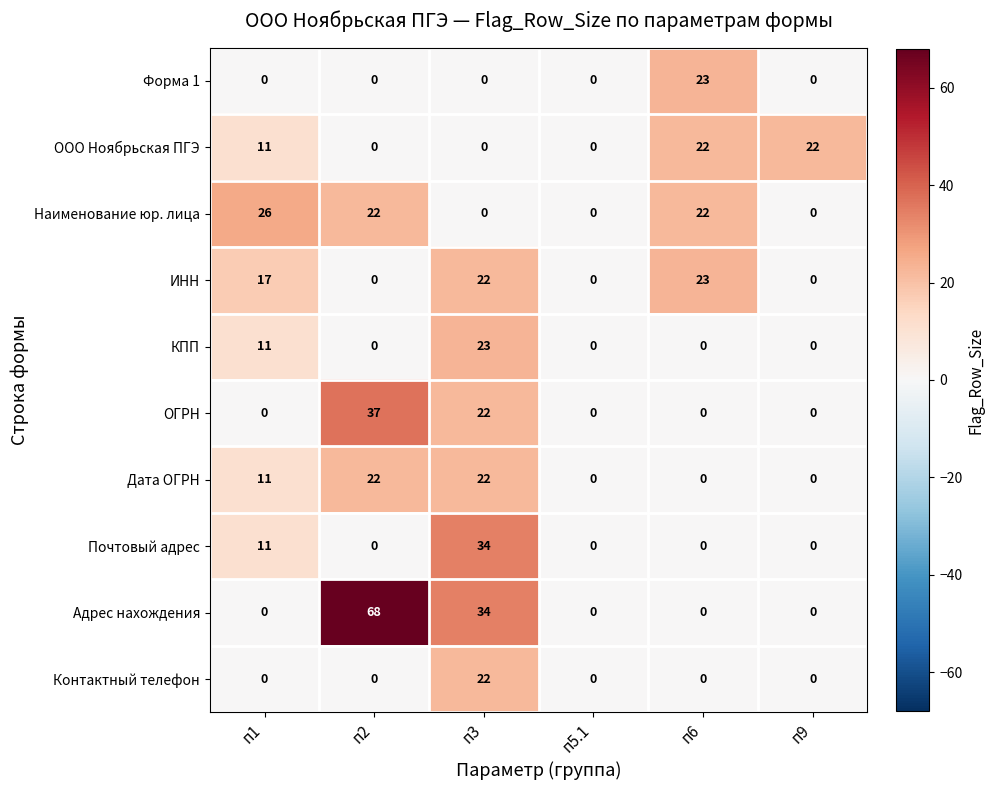

How many series are shown in this chart?

10